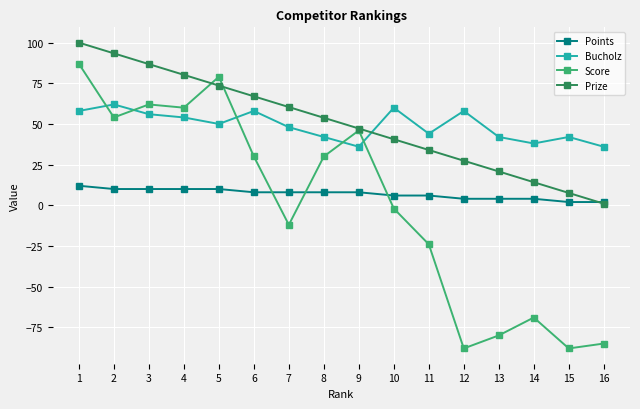

Which series ends up on top after the final intersection of Prize and Bucholz?

Bucholz